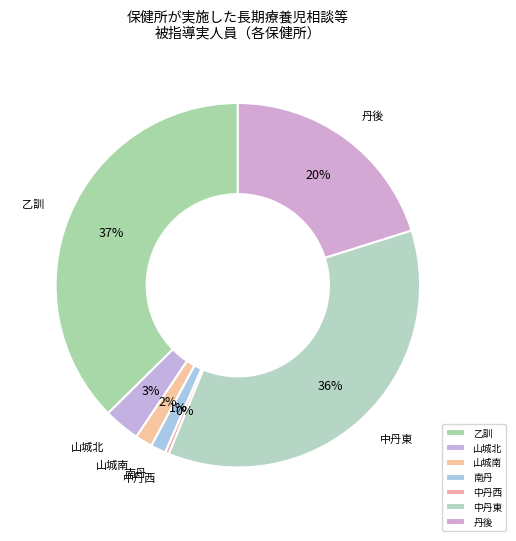

Which slice is the largest?

乙訓